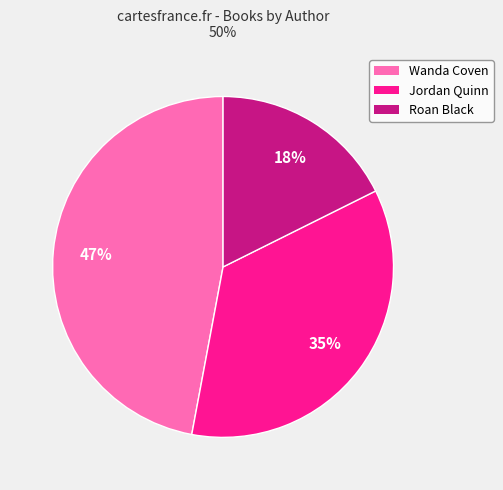

Does Roan Black account for over 50% of the chart?

No